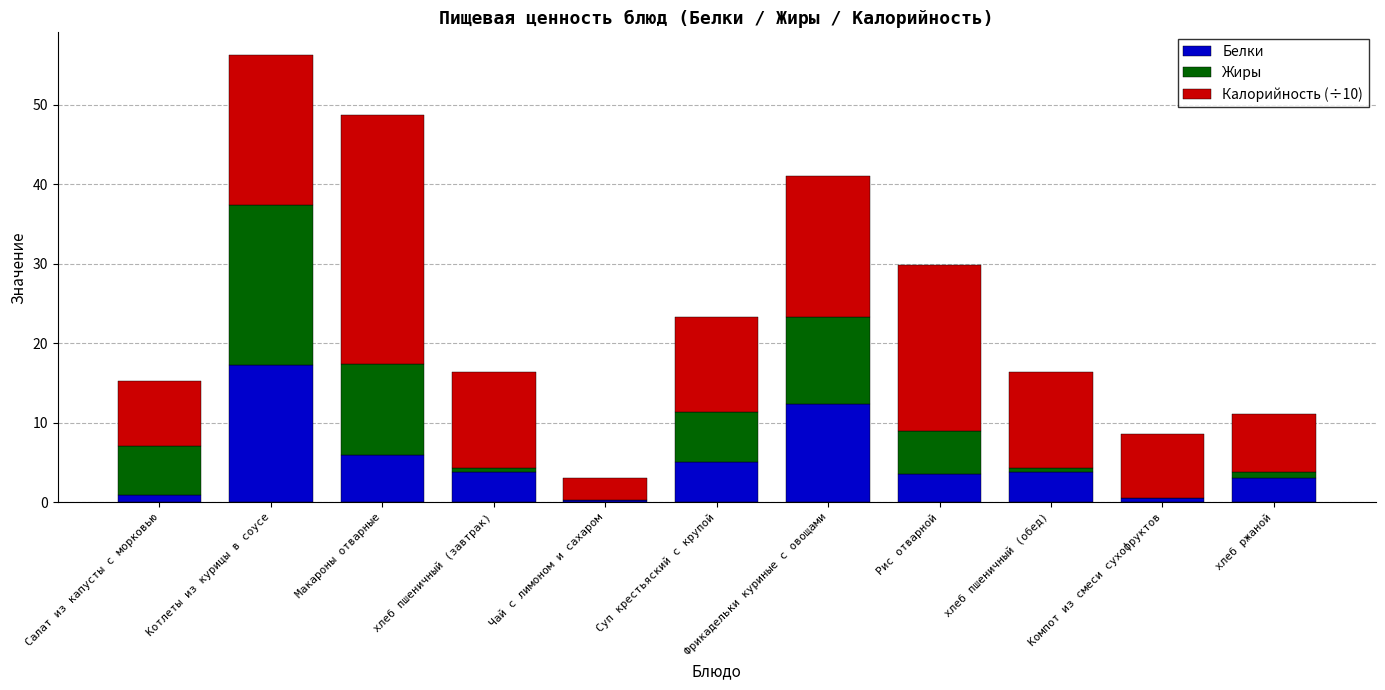

Is it true that Белки equals 0.8 at хлеб ржаной?

False